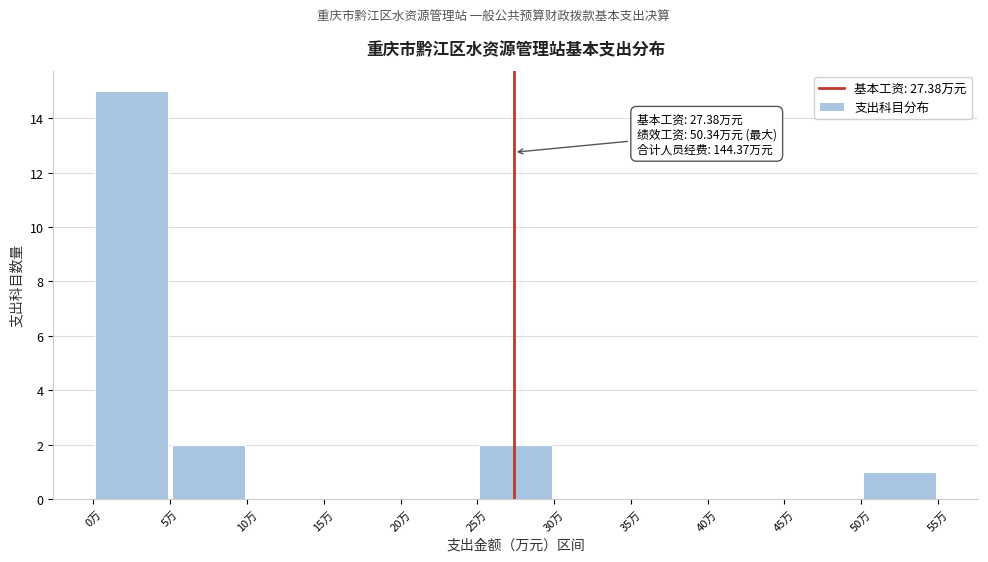

Which range on the x-axis has the tallest bar?

0 to 5